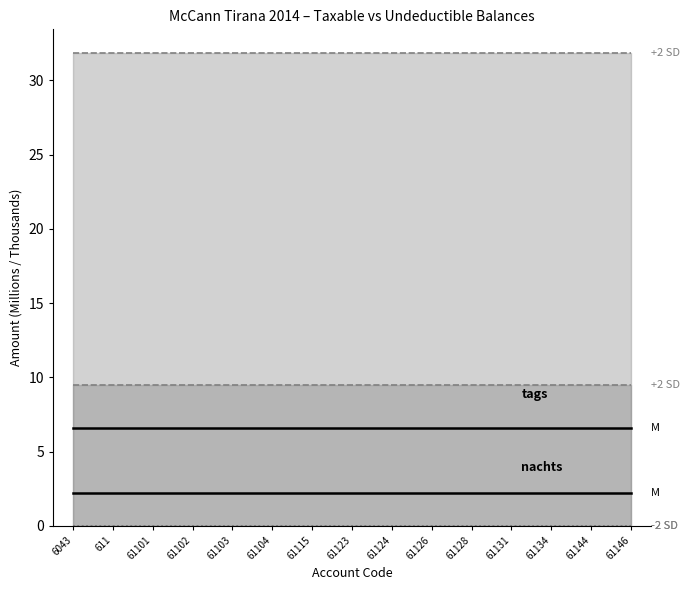

True or false: +2 SD (Taxable) and -2 SD (Undeductible) intersect in this chart.

False